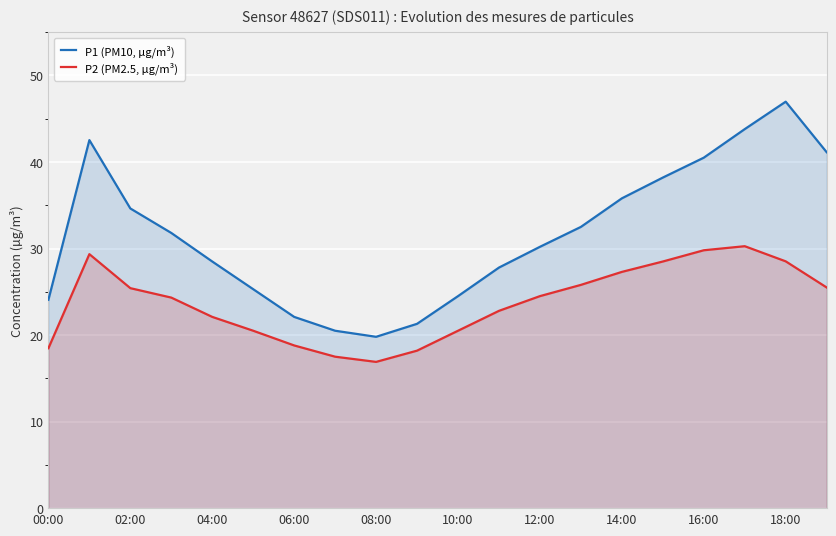

The value of P2 (PM2.5, µg/m³) at 18:00 is 28.5. True or false?

True